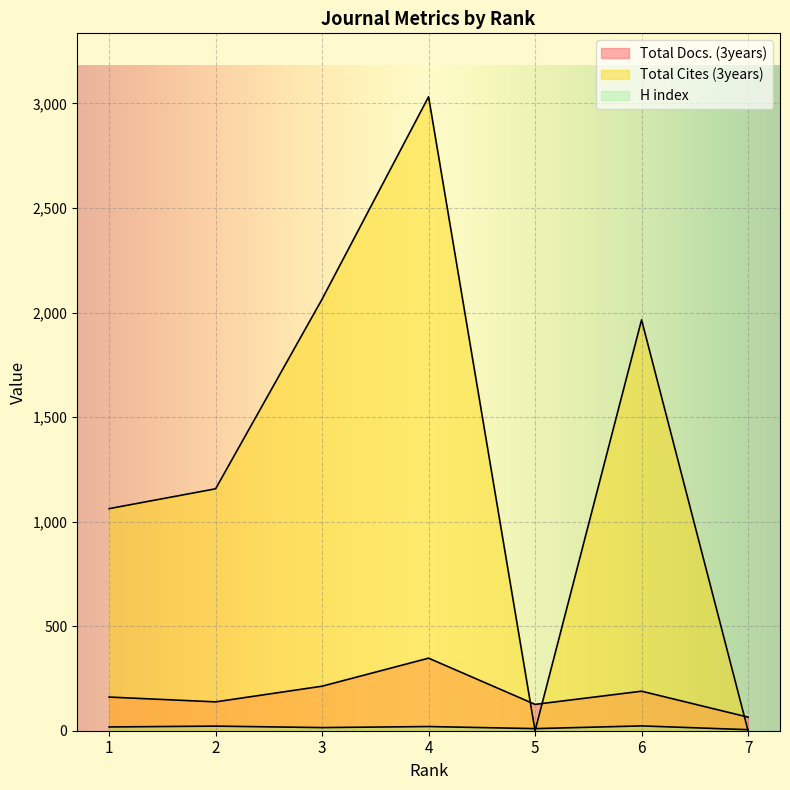

Which category has the highest value across all series?

4